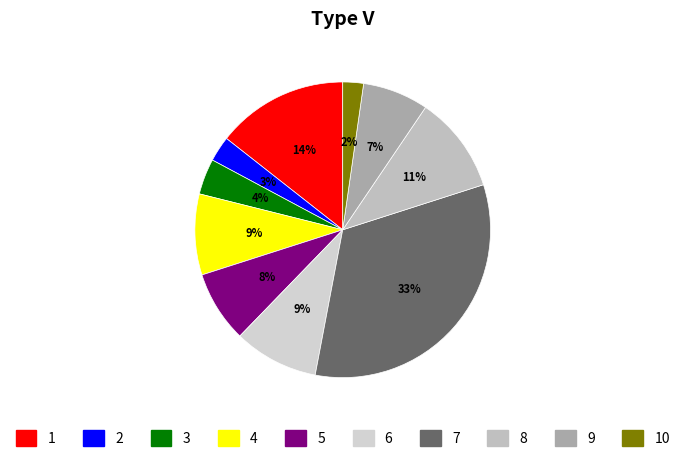

Count the number of slices in the pie.

10